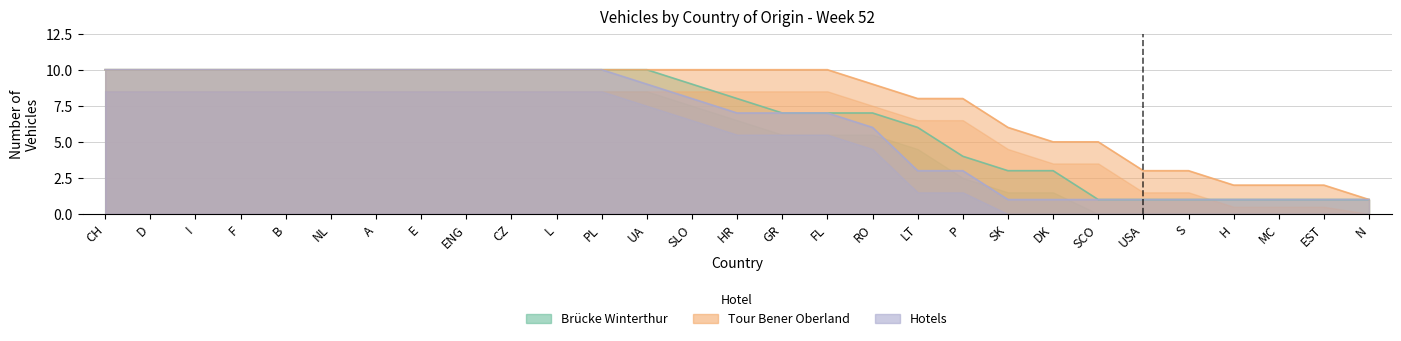

Does the chart have visible grid lines?

Yes